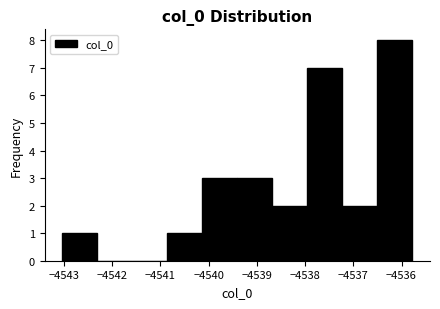

Which range on the x-axis has the tallest bar?

-4536.5 to -4535.8